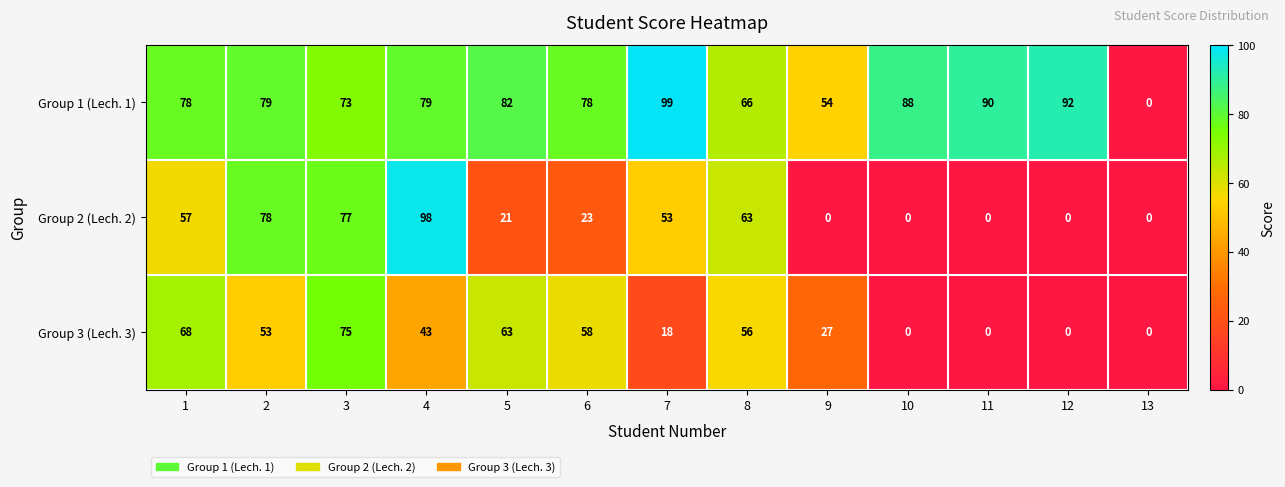

Is it true that Group 3 (Lech. 3) equals 37 at 11?

False